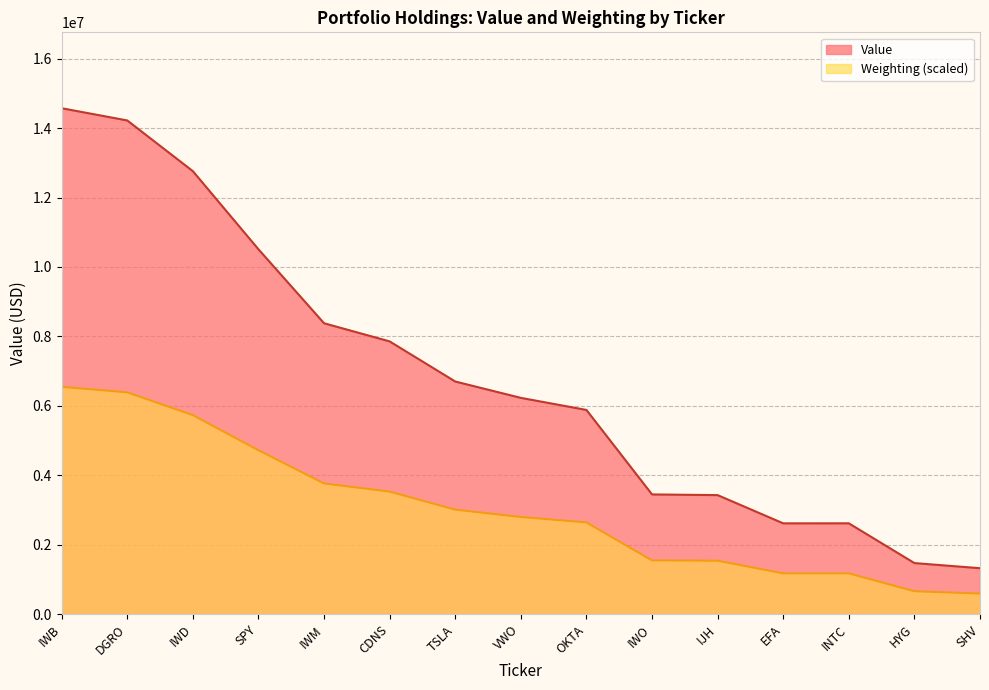

What is the sum of all Weighting values?

45848000